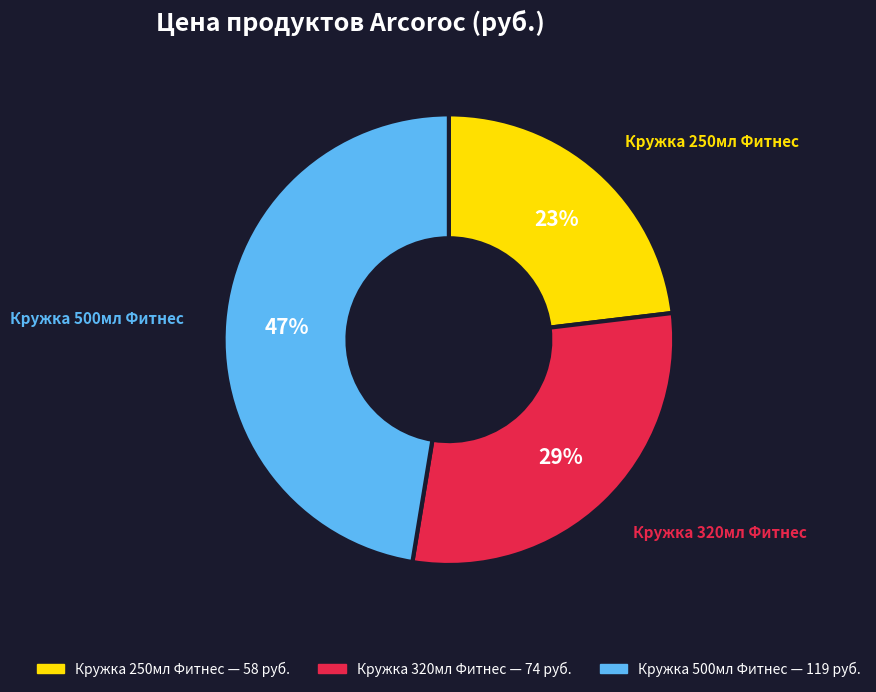

Rank the categories by value from highest to lowest.

Кружка 500мл Фитнес, Кружка 320мл Фитнес, Кружка 250мл Фитнес